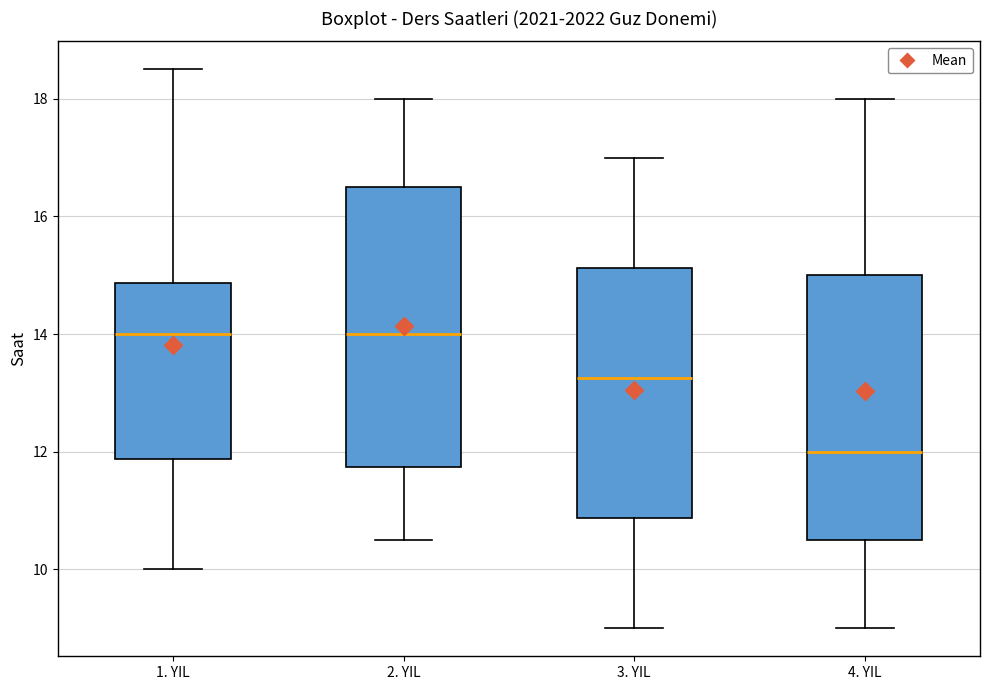

Reading left to right, transcribe this box plot: for each box, give where its median line is, the range the box spans, and where its two whiskers end, as read against the y-axis. The values are not printed on the chart, so give them approximately, as read against the axis.

1. YIL: median 14.0, box 11.8 to 14.8, whiskers 10.0 to 18.6
2. YIL: median 14.0, box 11.8 to 16.6, whiskers 10.6 to 18.0
3. YIL: median 13.2, box 10.8 to 15.2, whiskers 9.0 to 17.0
4. YIL: median 12.0, box 10.6 to 15.0, whiskers 9.0 to 18.0